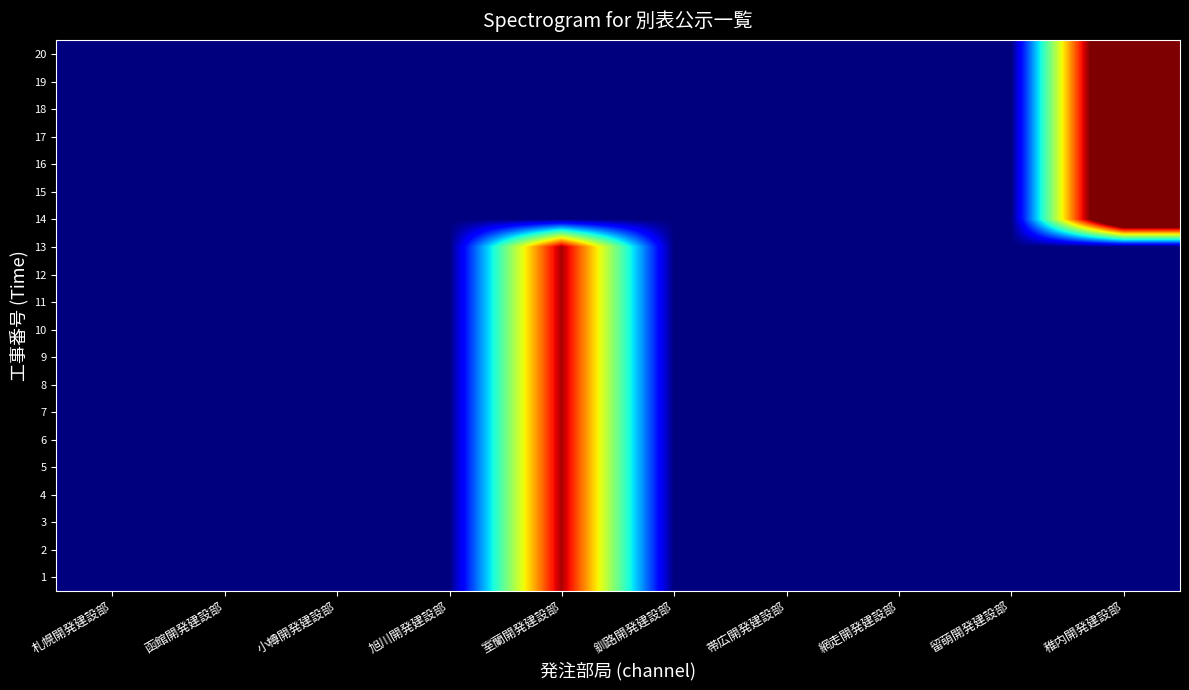

Reading right to left, transcribe all the data shown in this chart.

1: 稚内開発建設部=0.0	留萌開発建設部=0.0	網走開発建設部=0.0	帯広開発建設部=0.0	釧路開発建設部=0.0	室蘭開発建設部=1.0	旭川開発建設部=0.0	小樽開発建設部=0.0	函館開発建設部=0.0	札幌開発建設部=0.0
2: 稚内開発建設部=0.0	留萌開発建設部=0.0	網走開発建設部=0.0	帯広開発建設部=0.0	釧路開発建設部=0.0	室蘭開発建設部=1.0	旭川開発建設部=0.0	小樽開発建設部=0.0	函館開発建設部=0.0	札幌開発建設部=0.0
3: 稚内開発建設部=0.0	留萌開発建設部=0.0	網走開発建設部=0.0	帯広開発建設部=0.0	釧路開発建設部=0.0	室蘭開発建設部=1.0	旭川開発建設部=0.0	小樽開発建設部=0.0	函館開発建設部=0.0	札幌開発建設部=0.0
4: 稚内開発建設部=0.0	留萌開発建設部=0.0	網走開発建設部=0.0	帯広開発建設部=0.0	釧路開発建設部=0.0	室蘭開発建設部=1.0	旭川開発建設部=0.0	小樽開発建設部=0.0	函館開発建設部=0.0	札幌開発建設部=0.0
5: 稚内開発建設部=0.0	留萌開発建設部=0.0	網走開発建設部=0.0	帯広開発建設部=0.0	釧路開発建設部=0.0	室蘭開発建設部=1.0	旭川開発建設部=0.0	小樽開発建設部=0.0	函館開発建設部=0.0	札幌開発建設部=0.0
6: 稚内開発建設部=0.0	留萌開発建設部=0.0	網走開発建設部=0.0	帯広開発建設部=0.0	釧路開発建設部=0.0	室蘭開発建設部=1.0	旭川開発建設部=0.0	小樽開発建設部=0.0	函館開発建設部=0.0	札幌開発建設部=0.0
7: 稚内開発建設部=0.0	留萌開発建設部=0.0	網走開発建設部=0.0	帯広開発建設部=0.0	釧路開発建設部=0.0	室蘭開発建設部=1.0	旭川開発建設部=0.0	小樽開発建設部=0.0	函館開発建設部=0.0	札幌開発建設部=0.0
8: 稚内開発建設部=0.0	留萌開発建設部=0.0	網走開発建設部=0.0	帯広開発建設部=0.0	釧路開発建設部=0.0	室蘭開発建設部=1.0	旭川開発建設部=0.0	小樽開発建設部=0.0	函館開発建設部=0.0	札幌開発建設部=0.0
9: 稚内開発建設部=0.0	留萌開発建設部=0.0	網走開発建設部=0.0	帯広開発建設部=0.0	釧路開発建設部=0.0	室蘭開発建設部=1.0	旭川開発建設部=0.0	小樽開発建設部=0.0	函館開発建設部=0.0	札幌開発建設部=0.0
10: 稚内開発建設部=0.0	留萌開発建設部=0.0	網走開発建設部=0.0	帯広開発建設部=0.0	釧路開発建設部=0.0	室蘭開発建設部=1.0	旭川開発建設部=0.0	小樽開発建設部=0.0	函館開発建設部=0.0	札幌開発建設部=0.0
11: 稚内開発建設部=0.0	留萌開発建設部=0.0	網走開発建設部=0.0	帯広開発建設部=0.0	釧路開発建設部=0.0	室蘭開発建設部=1.0	旭川開発建設部=0.0	小樽開発建設部=0.0	函館開発建設部=0.0	札幌開発建設部=0.0
12: 稚内開発建設部=0.0	留萌開発建設部=0.0	網走開発建設部=0.0	帯広開発建設部=0.0	釧路開発建設部=0.0	室蘭開発建設部=1.0	旭川開発建設部=0.0	小樽開発建設部=0.0	函館開発建設部=0.0	札幌開発建設部=0.0
13: 稚内開発建設部=0.0	留萌開発建設部=0.0	網走開発建設部=0.0	帯広開発建設部=0.0	釧路開発建設部=0.0	室蘭開発建設部=1.0	旭川開発建設部=0.0	小樽開発建設部=0.0	函館開発建設部=0.0	札幌開発建設部=0.0
14: 稚内開発建設部=1.4	留萌開発建設部=0.0	網走開発建設部=0.0	帯広開発建設部=0.0	釧路開発建設部=0.0	室蘭開発建設部=0.0	旭川開発建設部=0.0	小樽開発建設部=0.0	函館開発建設部=0.0	札幌開発建設部=0.0
15: 稚内開発建設部=1.4	留萌開発建設部=0.0	網走開発建設部=0.0	帯広開発建設部=0.0	釧路開発建設部=0.0	室蘭開発建設部=0.0	旭川開発建設部=0.0	小樽開発建設部=0.0	函館開発建設部=0.0	札幌開発建設部=0.0
16: 稚内開発建設部=1.4	留萌開発建設部=0.0	網走開発建設部=0.0	帯広開発建設部=0.0	釧路開発建設部=0.0	室蘭開発建設部=0.0	旭川開発建設部=0.0	小樽開発建設部=0.0	函館開発建設部=0.0	札幌開発建設部=0.0
17: 稚内開発建設部=1.4	留萌開発建設部=0.0	網走開発建設部=0.0	帯広開発建設部=0.0	釧路開発建設部=0.0	室蘭開発建設部=0.0	旭川開発建設部=0.0	小樽開発建設部=0.0	函館開発建設部=0.0	札幌開発建設部=0.0
18: 稚内開発建設部=1.4	留萌開発建設部=0.0	網走開発建設部=0.0	帯広開発建設部=0.0	釧路開発建設部=0.0	室蘭開発建設部=0.0	旭川開発建設部=0.0	小樽開発建設部=0.0	函館開発建設部=0.0	札幌開発建設部=0.0
19: 稚内開発建設部=1.4	留萌開発建設部=0.0	網走開発建設部=0.0	帯広開発建設部=0.0	釧路開発建設部=0.0	室蘭開発建設部=0.0	旭川開発建設部=0.0	小樽開発建設部=0.0	函館開発建設部=0.0	札幌開発建設部=0.0
20: 稚内開発建設部=1.4	留萌開発建設部=0.0	網走開発建設部=0.0	帯広開発建設部=0.0	釧路開発建設部=0.0	室蘭開発建設部=0.0	旭川開発建設部=0.0	小樽開発建設部=0.0	函館開発建設部=0.0	札幌開発建設部=0.0